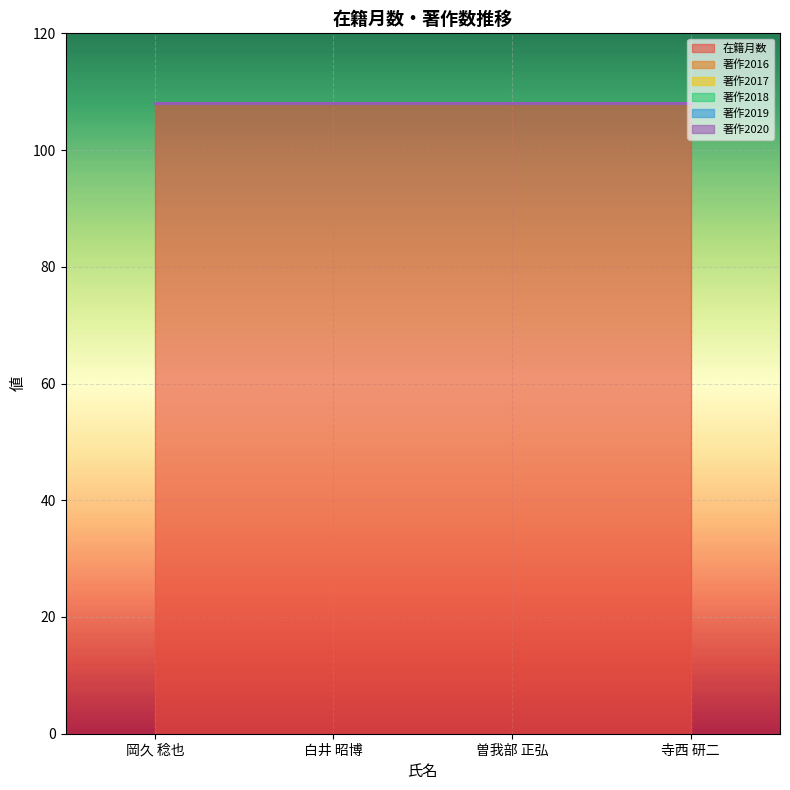

Reading right to left, transcribe all the data shown in this chart.

在籍月数: 108	108	108	108
著作2016: 0	0	0	0
著作2017: 0	0	0	0
著作2018: 0	0	0	0
著作2019: 0	0	0	0
著作2020: 0	0	0	0